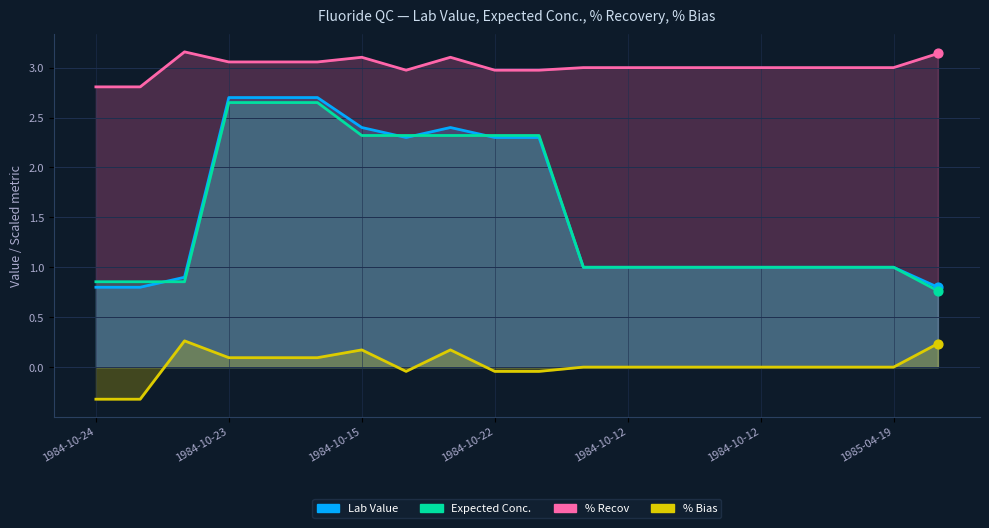

What are all the series names shown in the legend?

Lab Value, Expected Conc., % Recov, % Bias